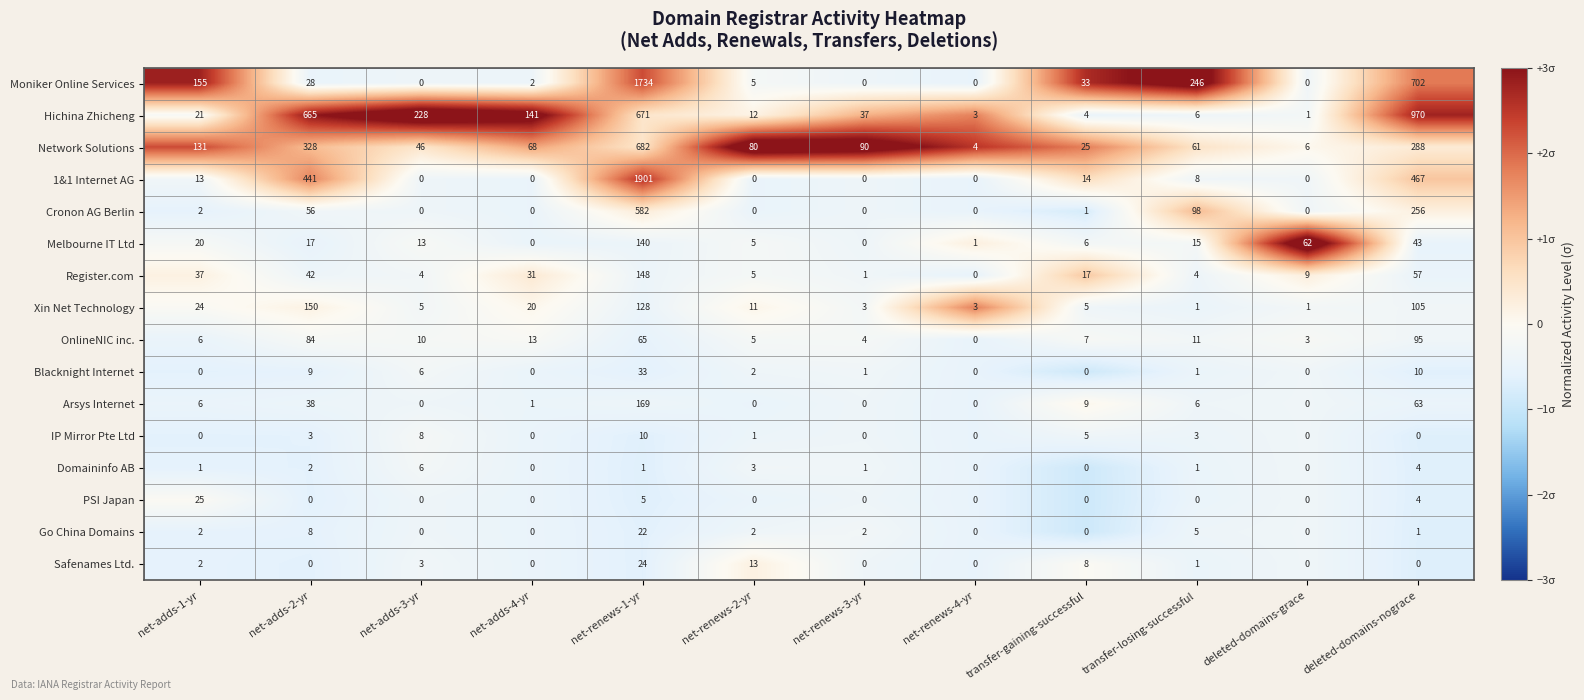

At which category is the sum across all series the highest?

net-renews-1-yr